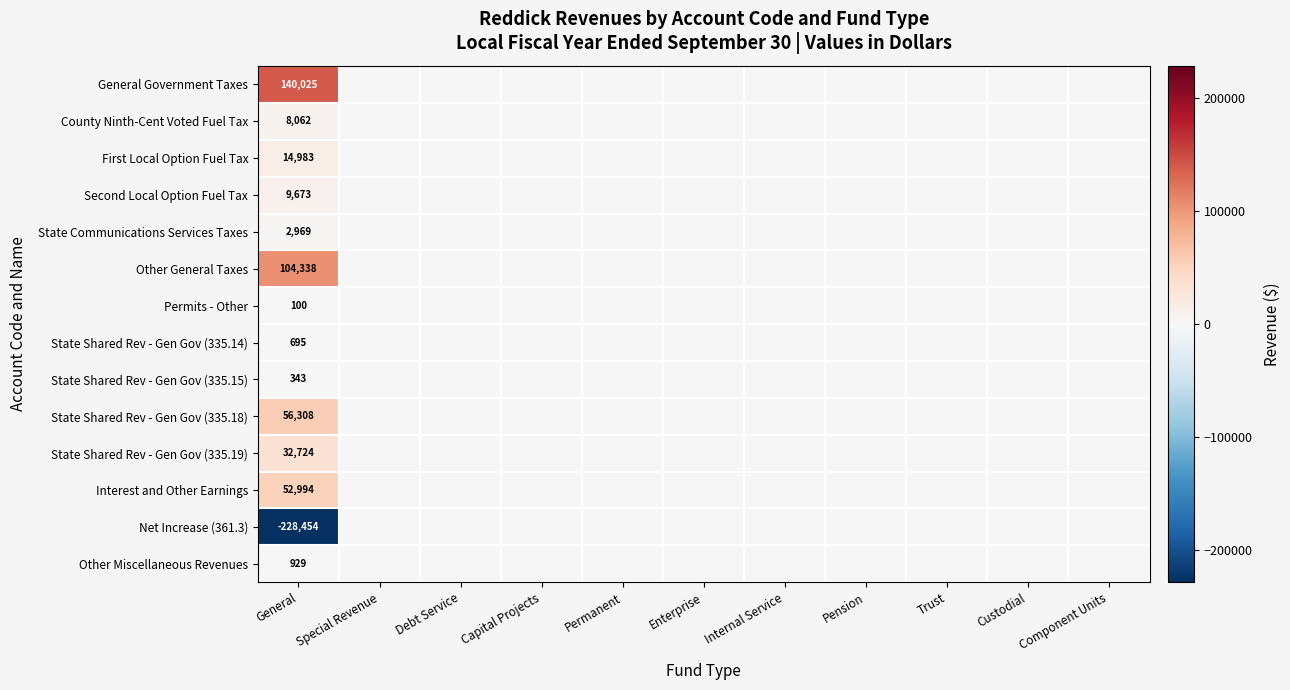

What is the total value across all series at General?

195689